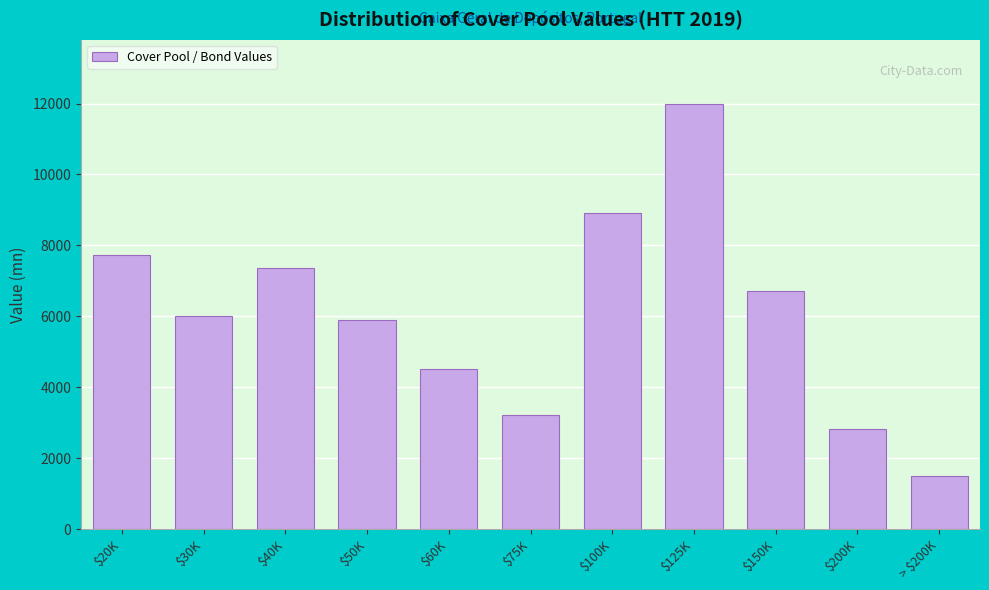

Reading left to right, list all the values displayed in this chart.

7735.0	6000.0	7346.8	5892.3	4500.0	3200.0	8900.0	12000.0	6700.0	2800.0	1500.0